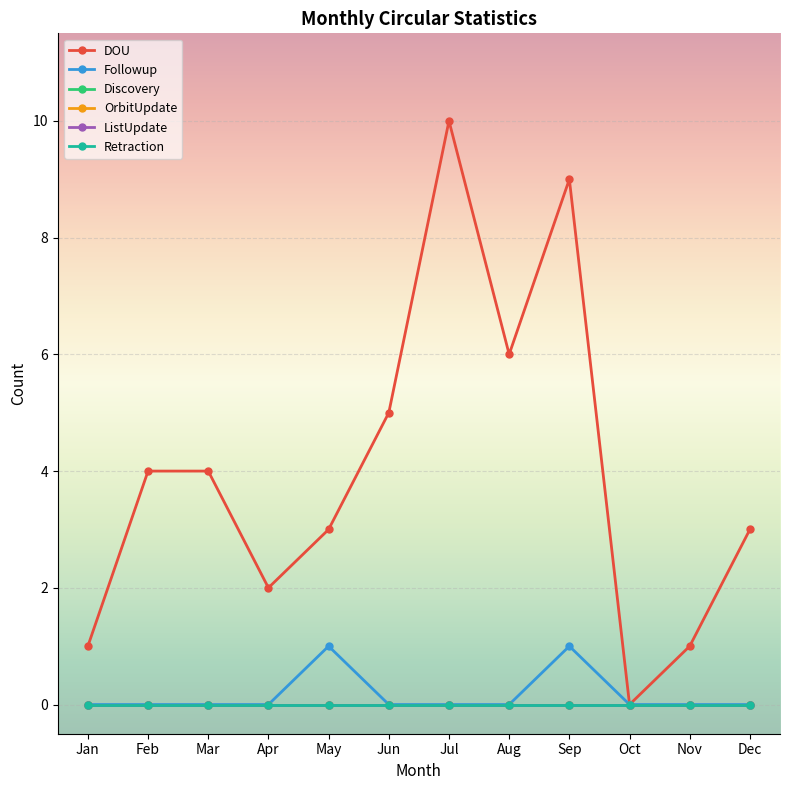

Which series has the largest total across all categories?

DOU